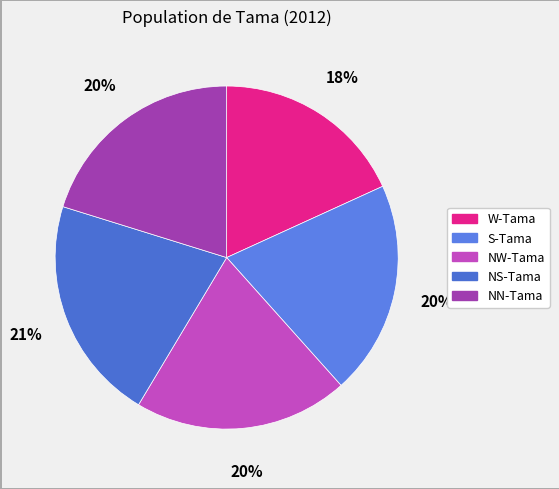

Do NW-Tama and NS-Tama together represent more than half of the pie?

No